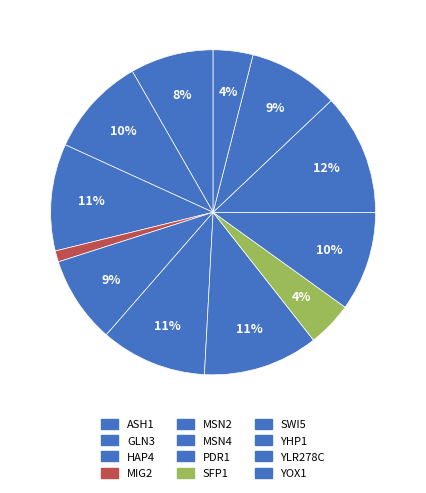

To the nearest percent, what is the average slice percentage?

8%